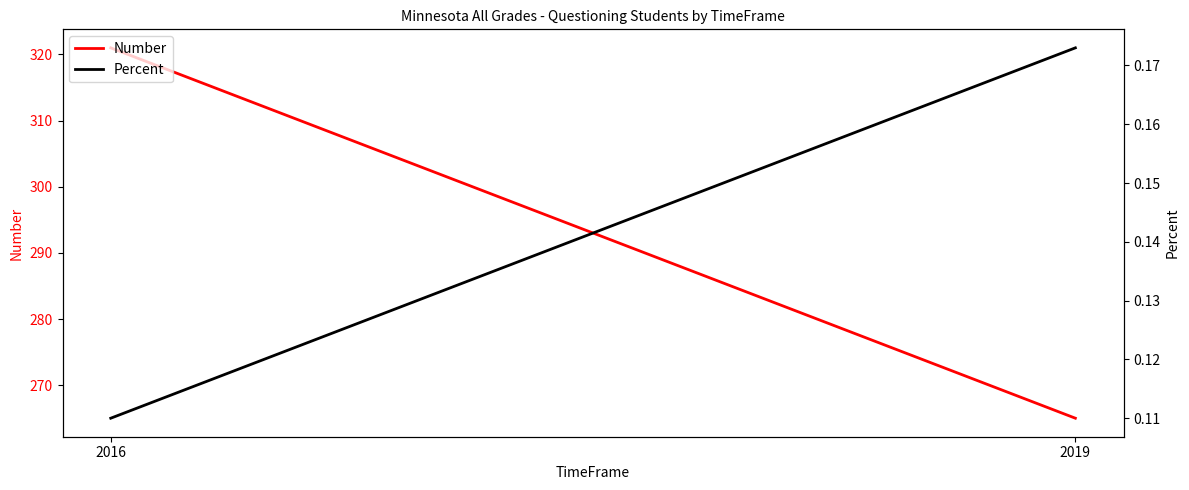

What value does the Percent series have at 2016?

0.1